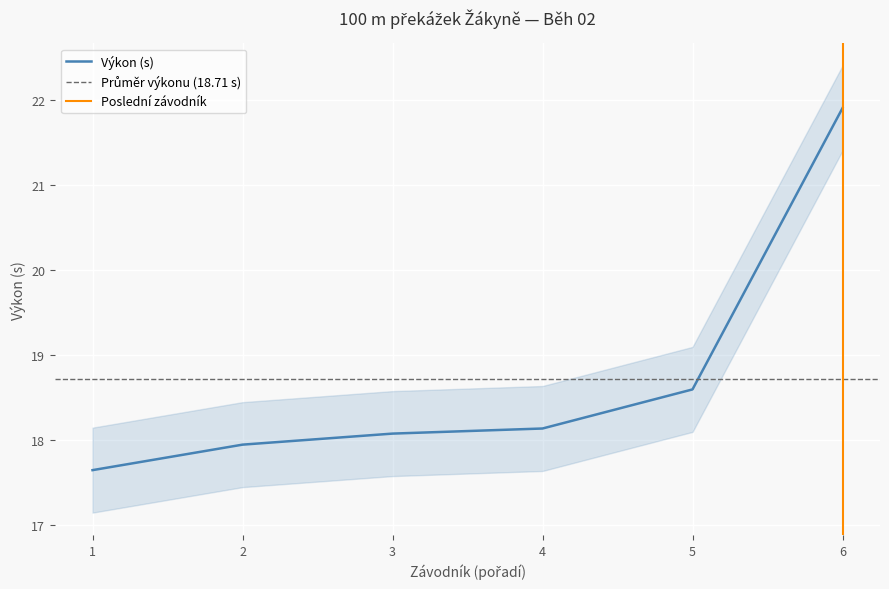

How many series are shown in this chart?

3